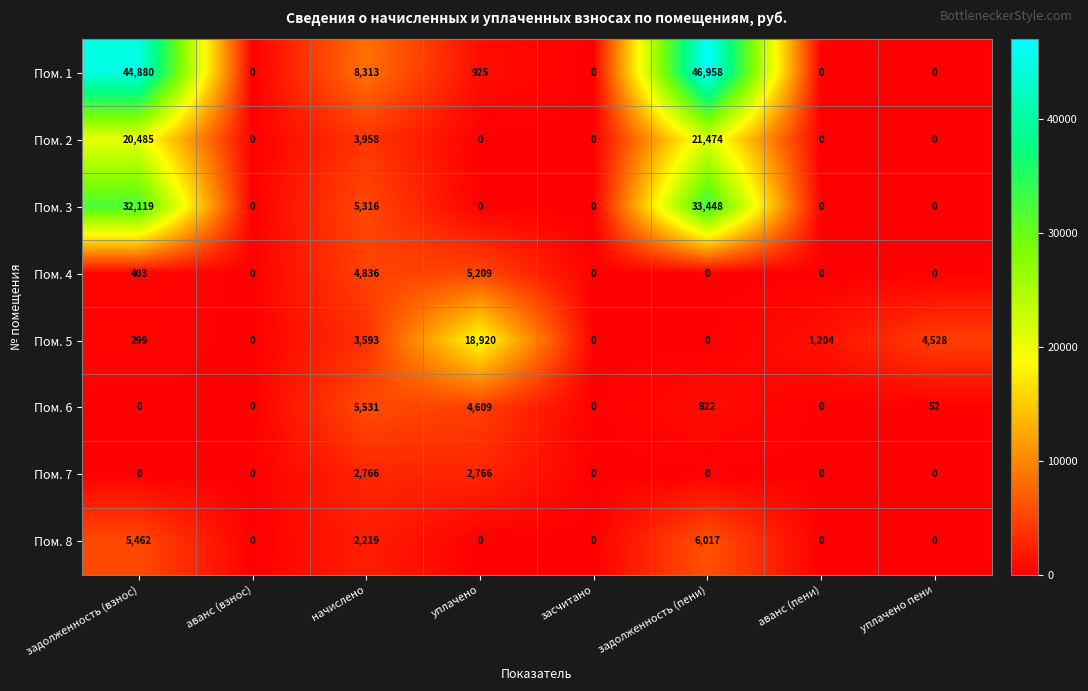

What is the difference between the maximum and minimum values in the Пом. 3 series?

33448